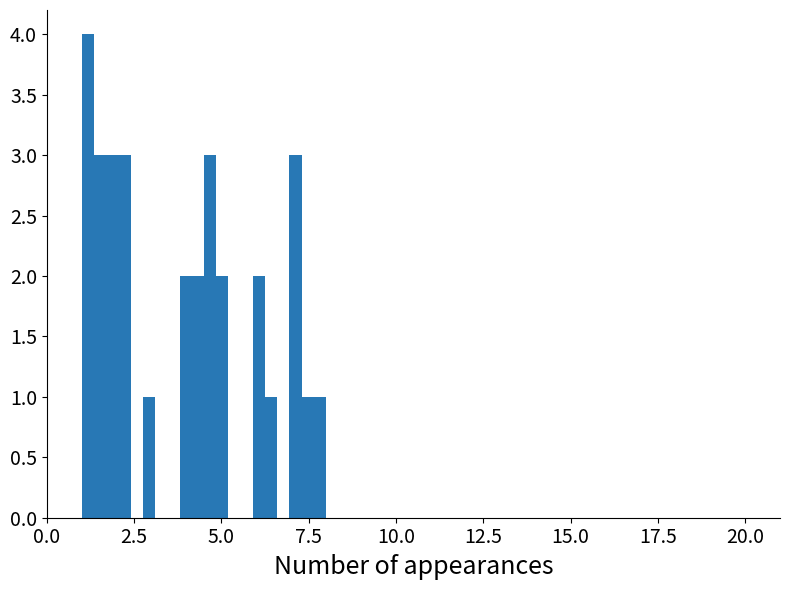

Around what value on the x-axis is the tallest bar? Give the approximate position of its centre, as read against the axis.

1.0